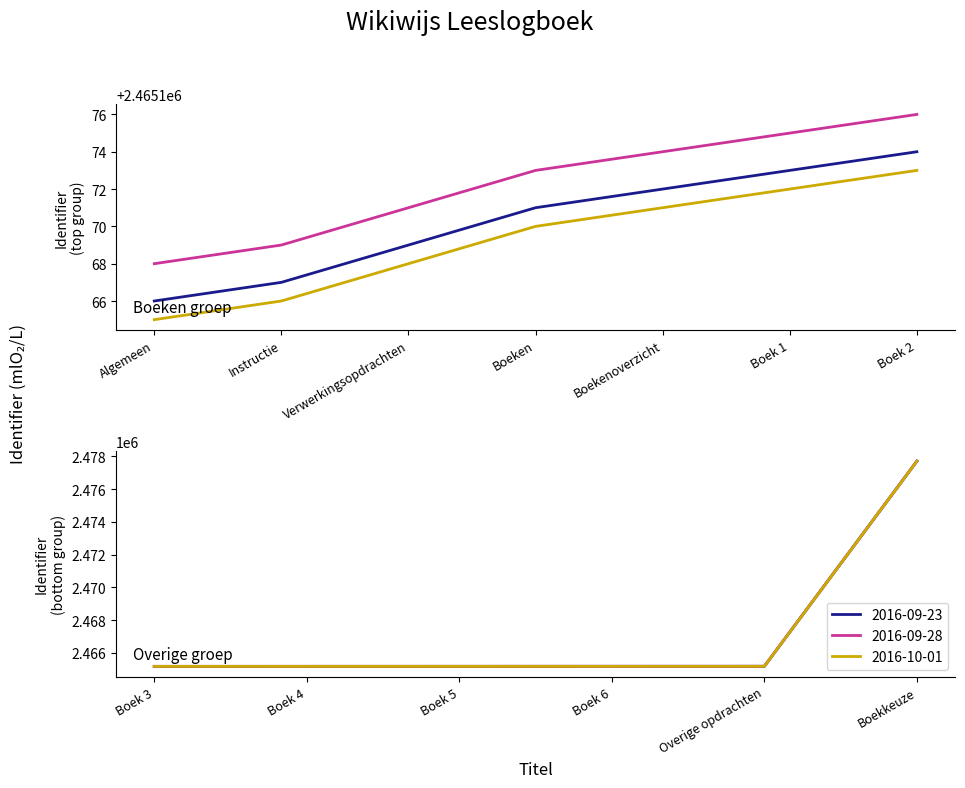

How many values in the Identifier series exceed 2465174?

6